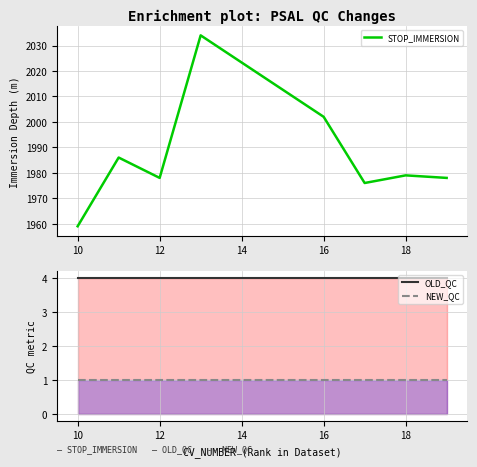

True or false: NEW_QC and OLD_QC intersect in this chart.

False